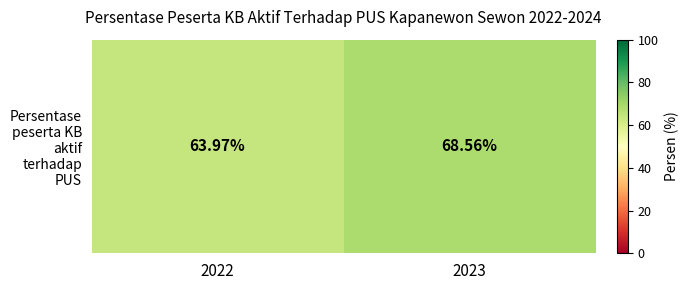

Read the value at 2022.

64.0